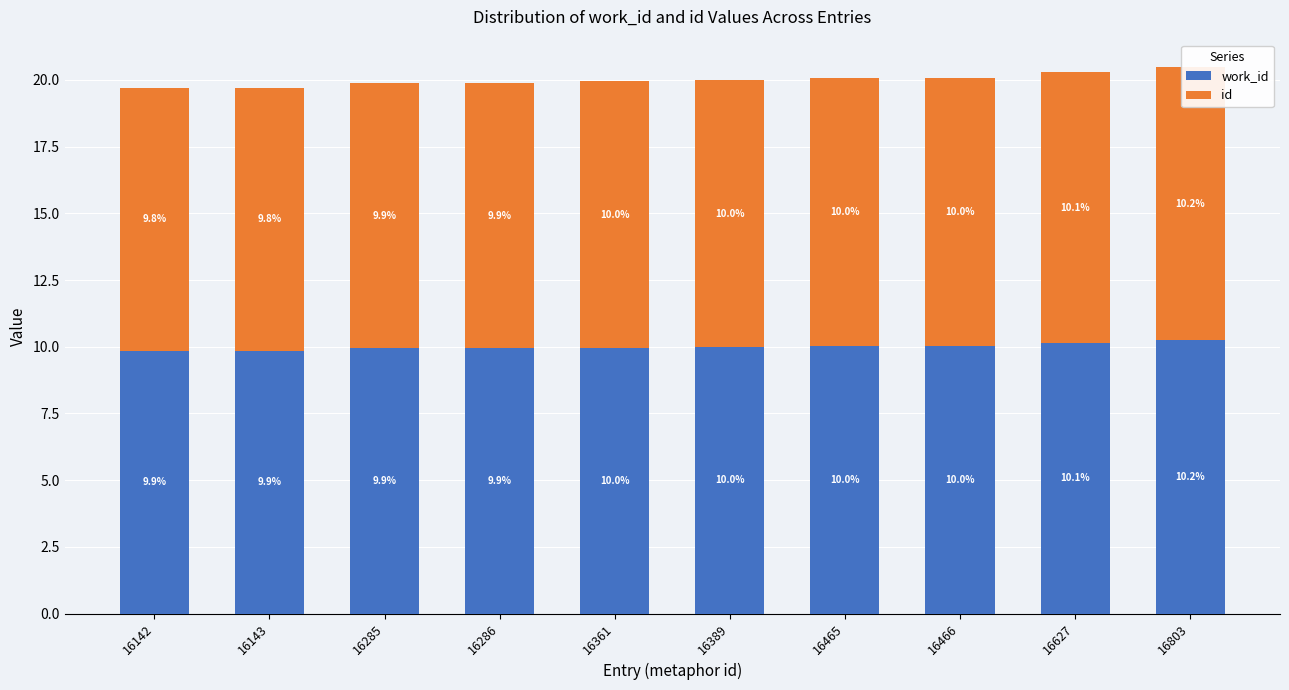

How many data points does each series have?

10